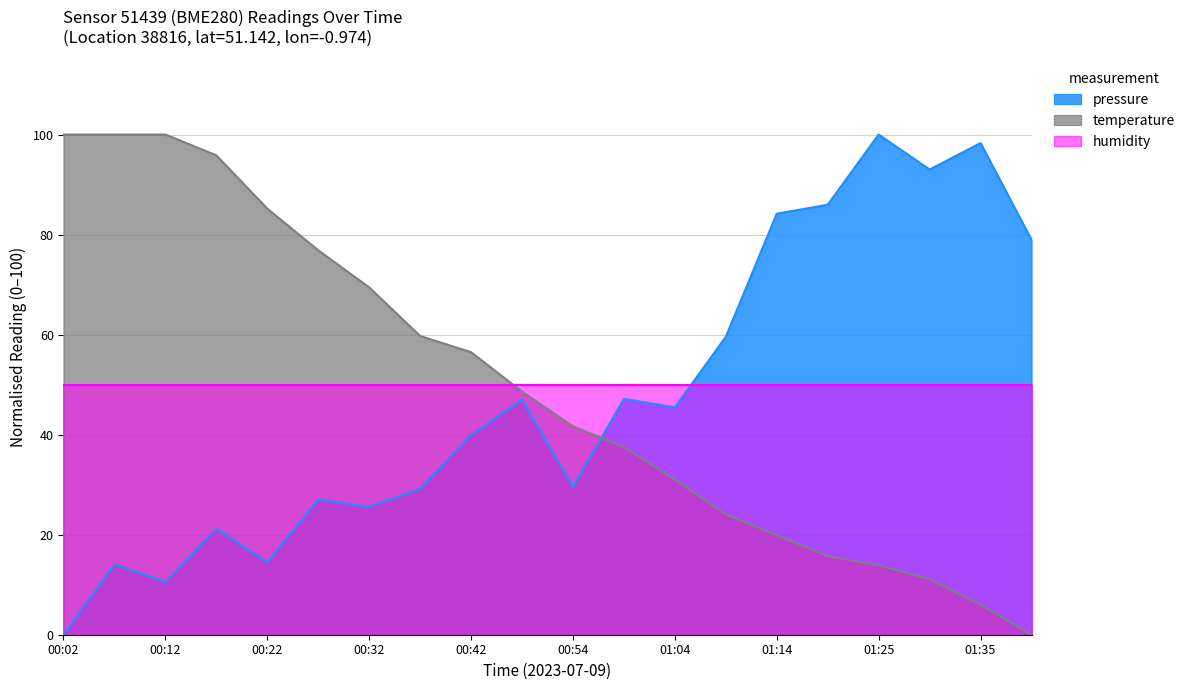

At how many categories does at least one series exceed 67?

13